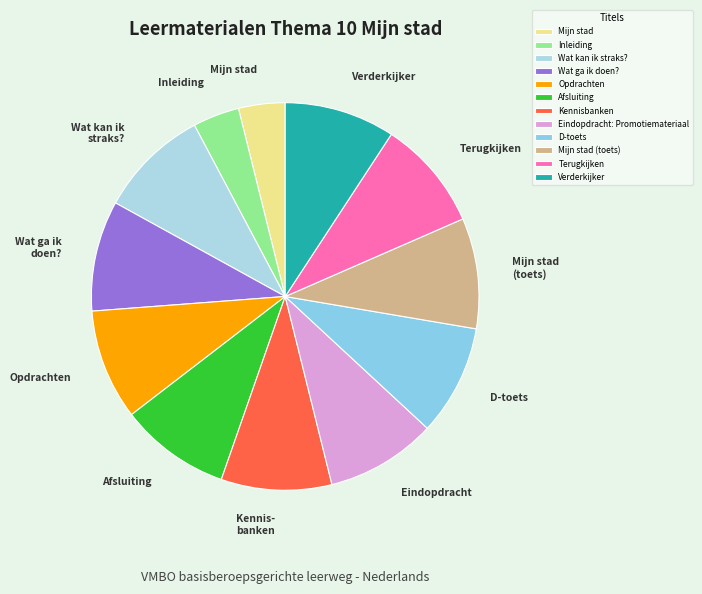

Combined, do Afsluiting and Wat ga ik doen? account for over 50%?

No